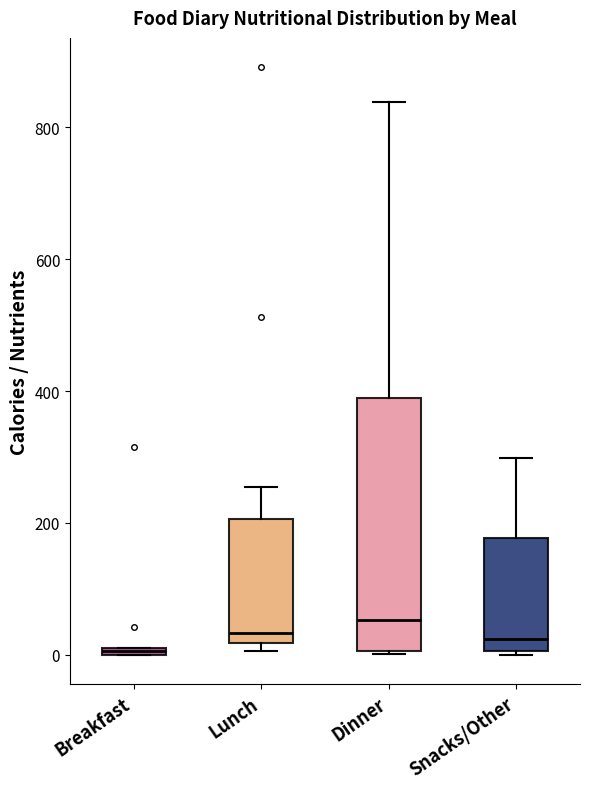

Which box is the tallest, from its lower edge to its upper edge?

Dinner